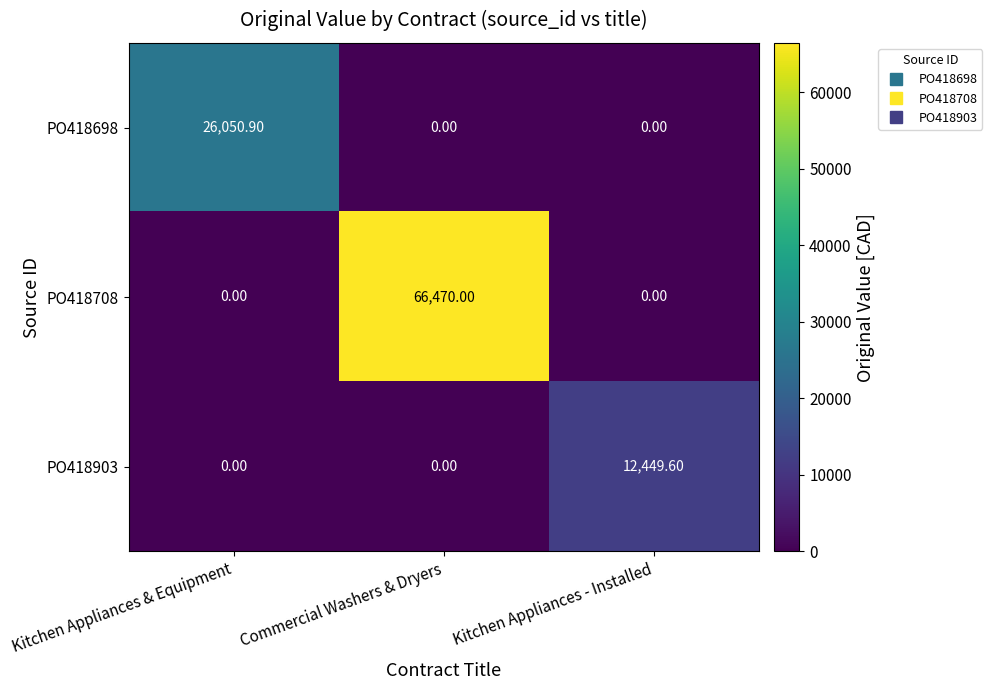

Which series changed the most between Kitchen Appliances & Equipment and Commercial Washers & Dryers?

PO418708